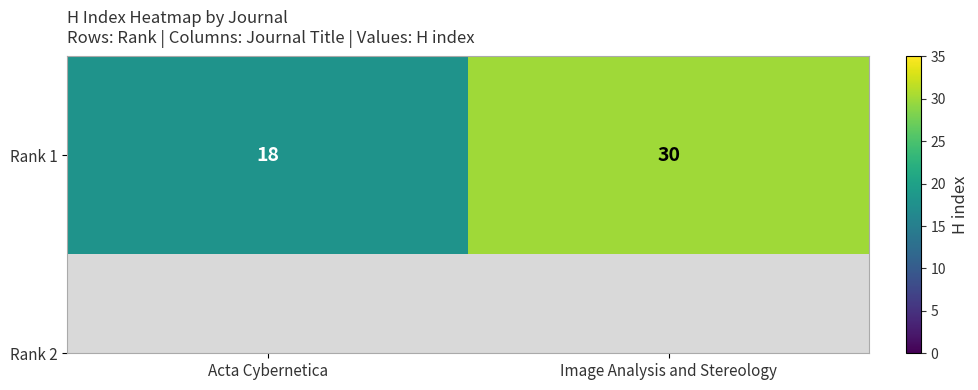

Is it true that the value at Acta Cybernetica is 18?

True